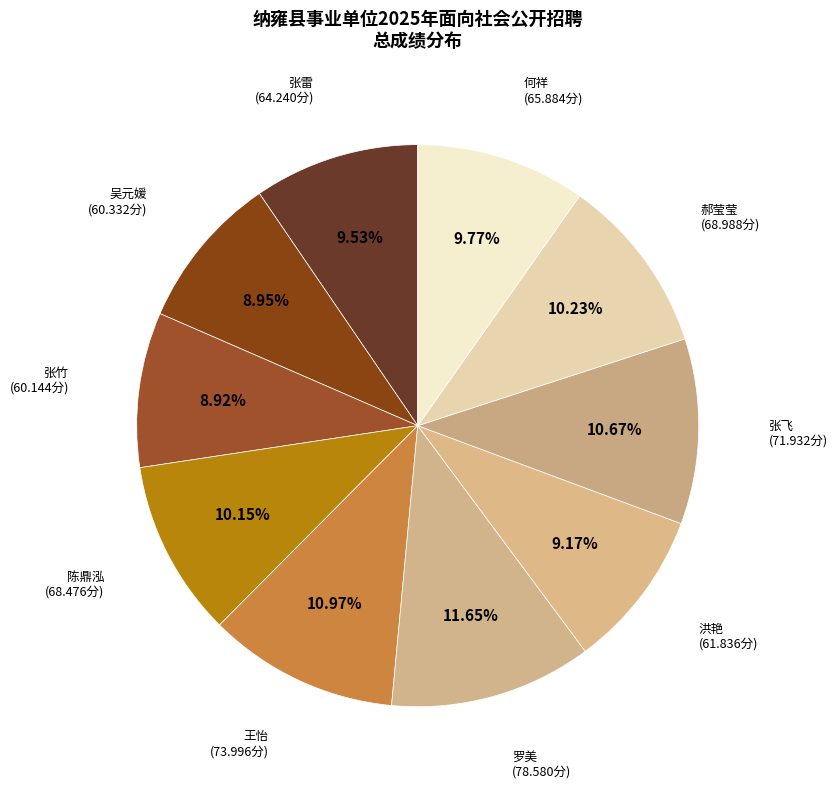

How many slices are in this pie chart?

10